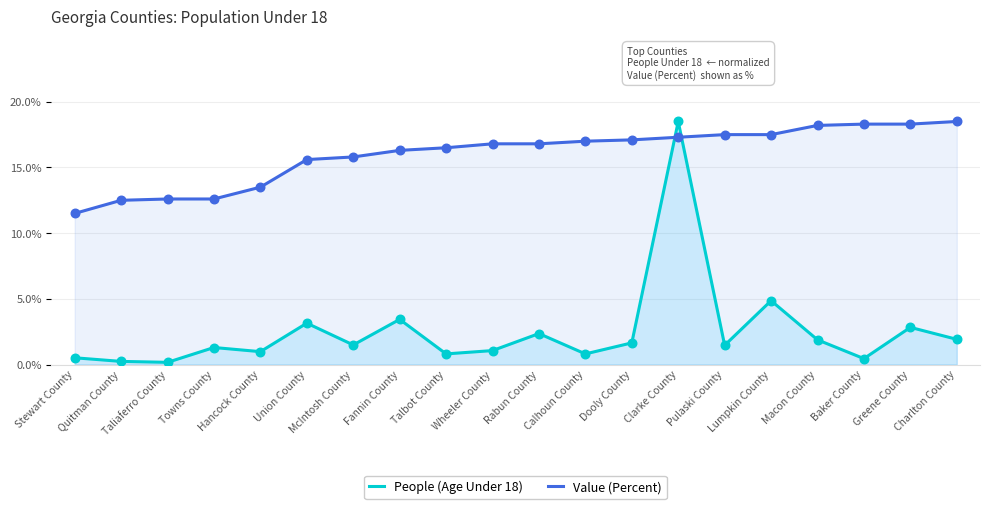

At how many categories does at least one series exceed 8?

20